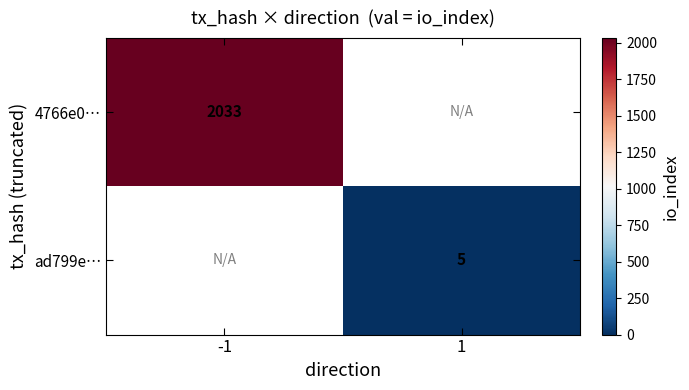

The value of 4766e0… at -1 is 3224. True or false?

False